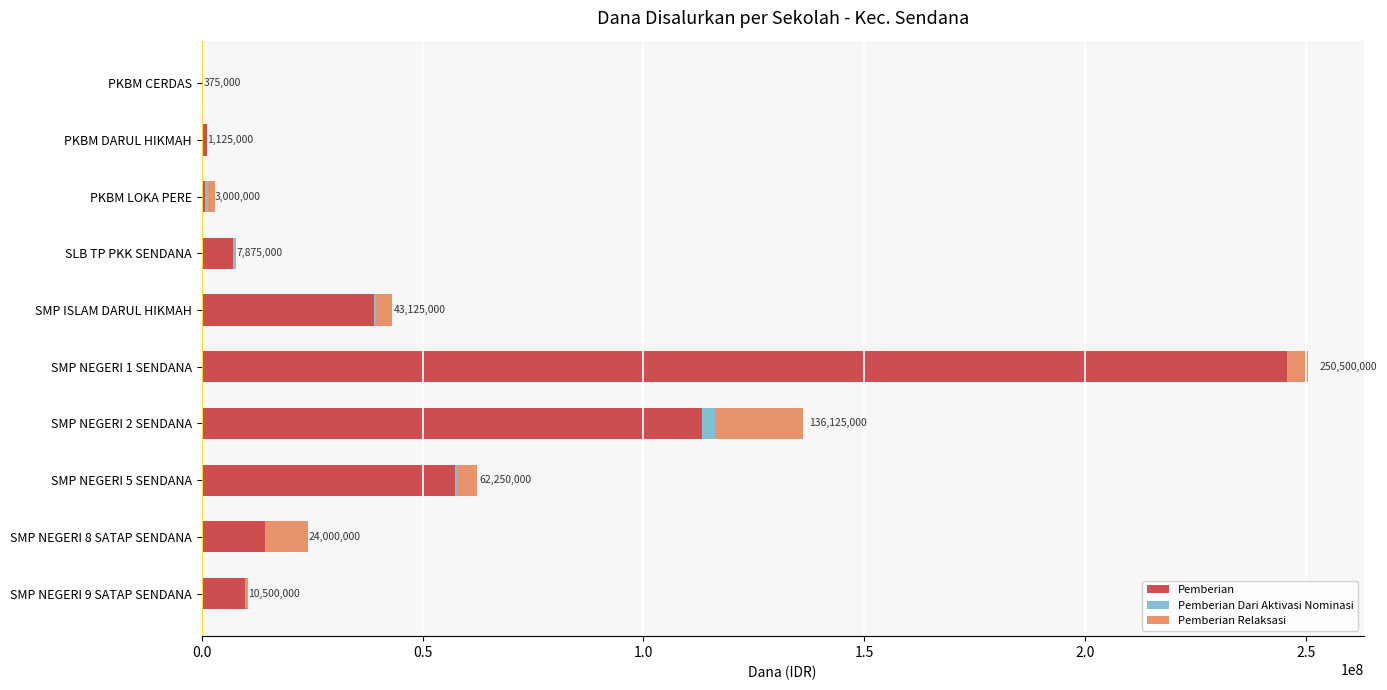

At which label does Pemberian reach its peak?

SMP NEGERI 1 SENDANA